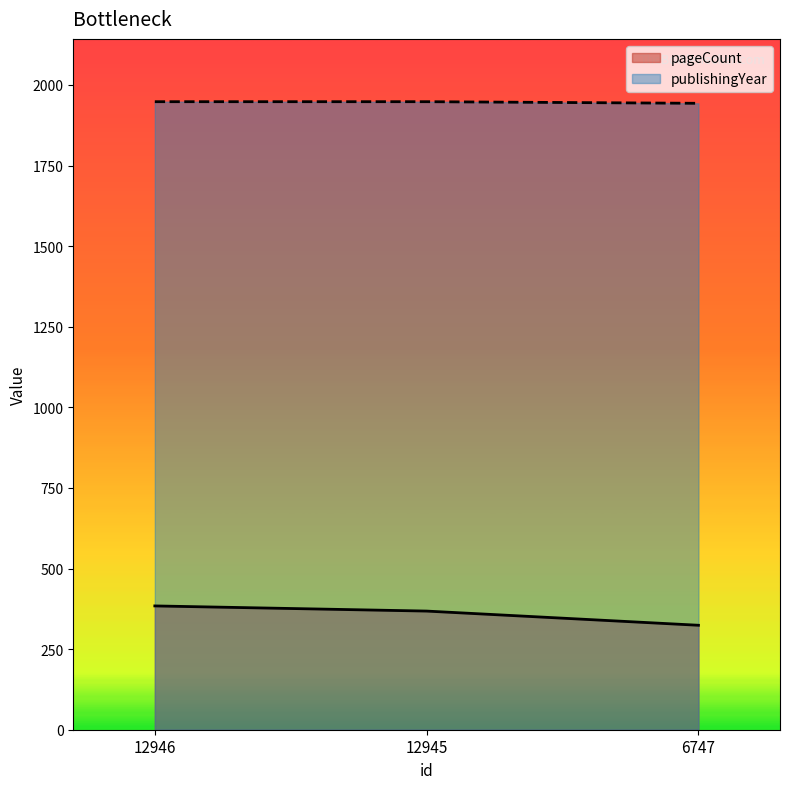

The value of publishingYear at 12945 is 1948. True or false?

True